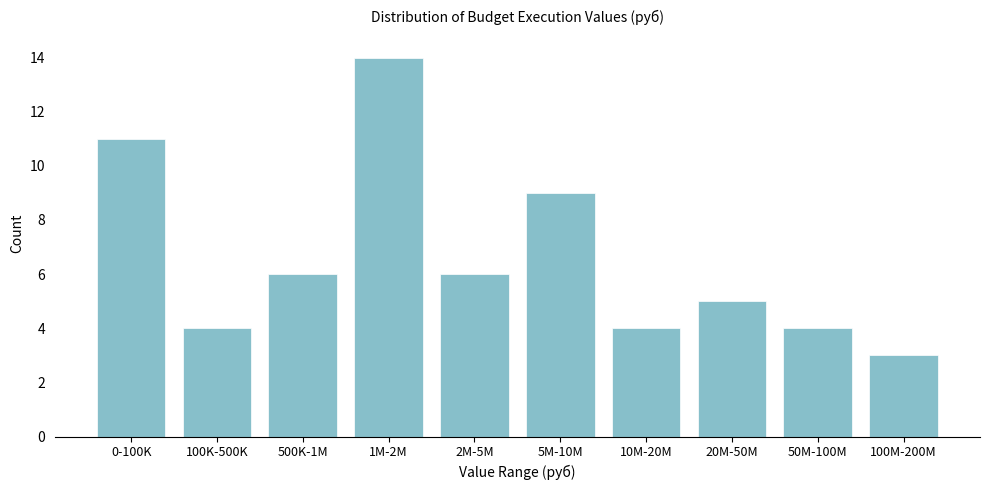

Reading right to left, extract all data points from this chart.

100M-200M=3	50M-100M=4	20M-50M=5	10M-20M=4	5M-10M=9	2M-5M=6	1M-2M=14	500K-1M=6	100K-500K=4	0-100K=11